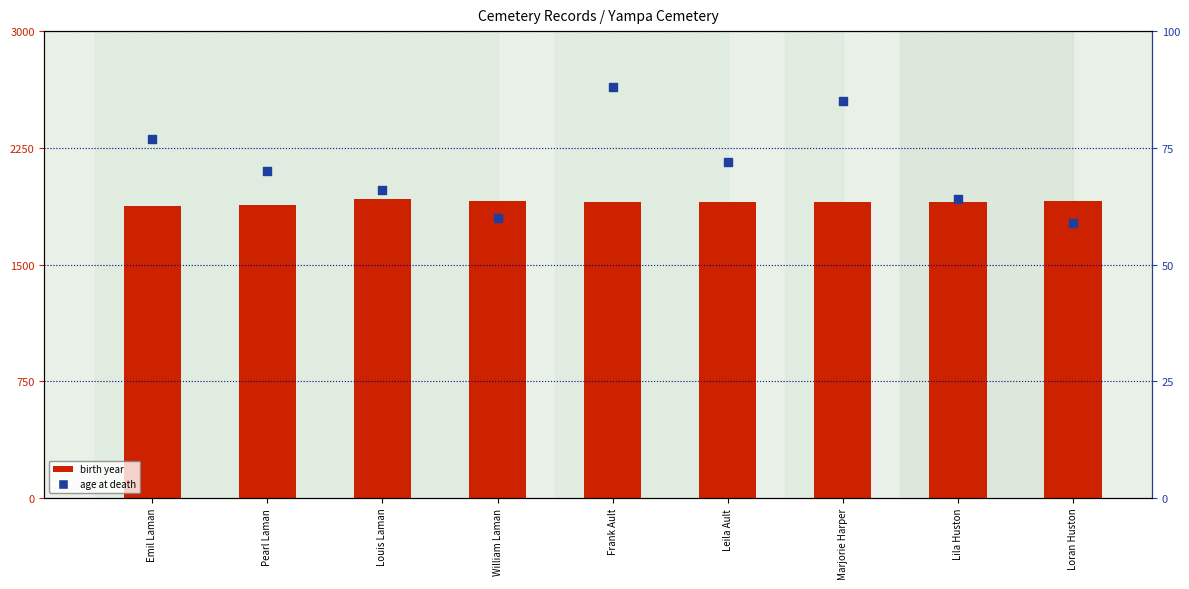

Which series has the largest total across all categories?

birth year